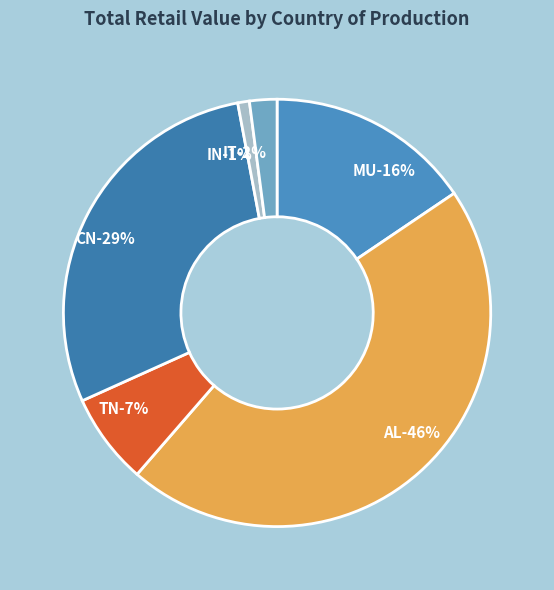

How much of the chart is everything except IN?

99.1%